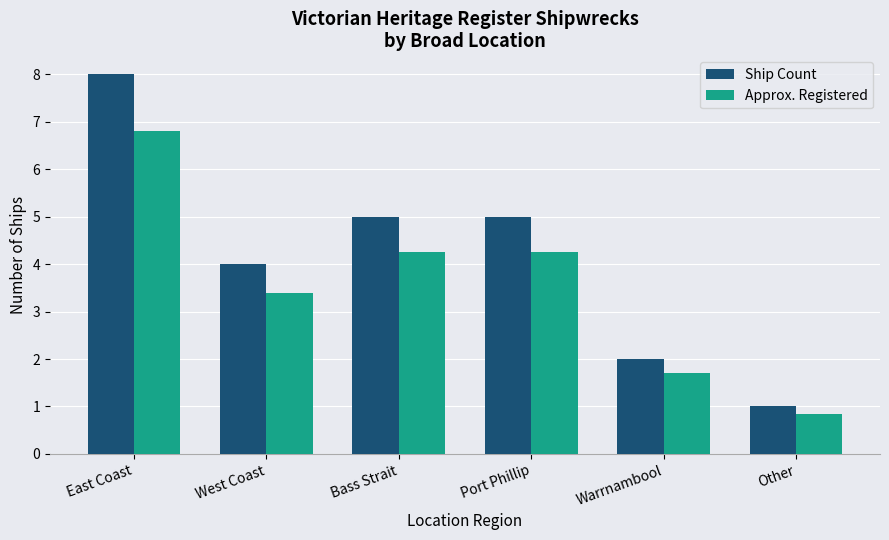

How many bars are there in total?

12